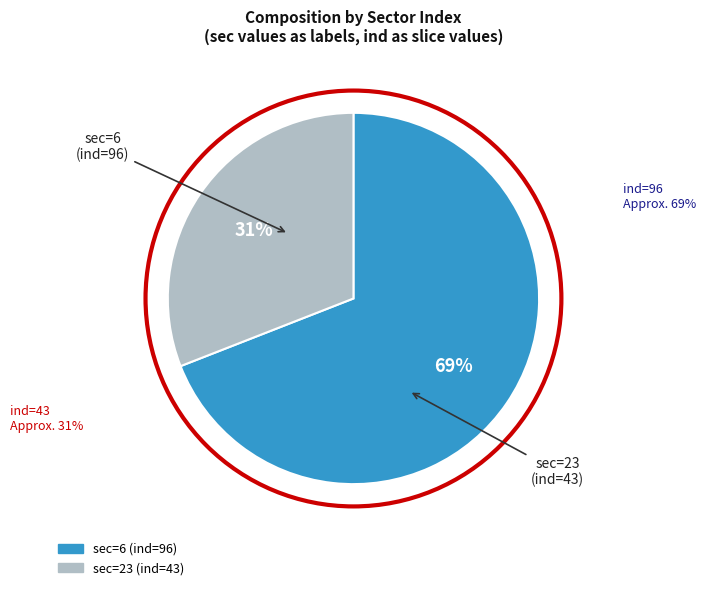

To the nearest percent, what is the average slice percentage?

50%